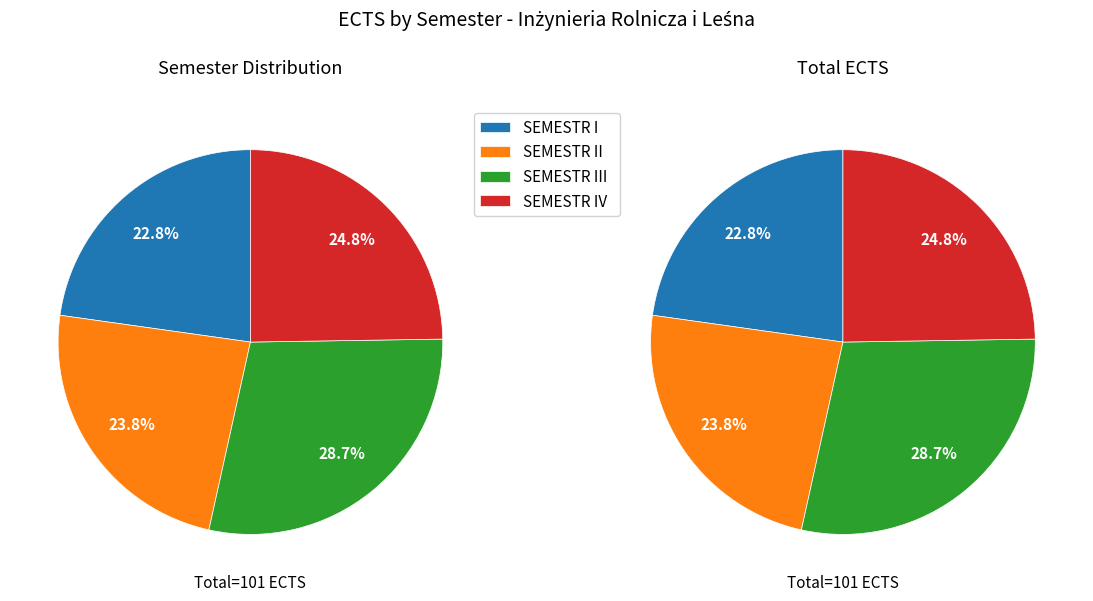

Count the number of slices in the pie.

4